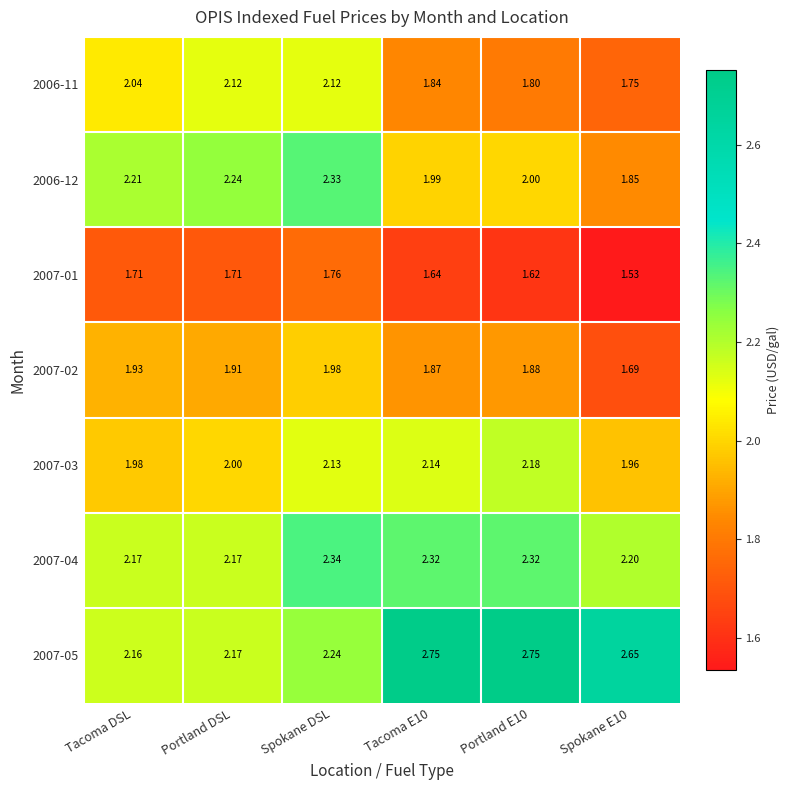

Is the value of 2007-04 at Spokane E10 greater than the value of 2007-02 at Spokane DSL?

Yes